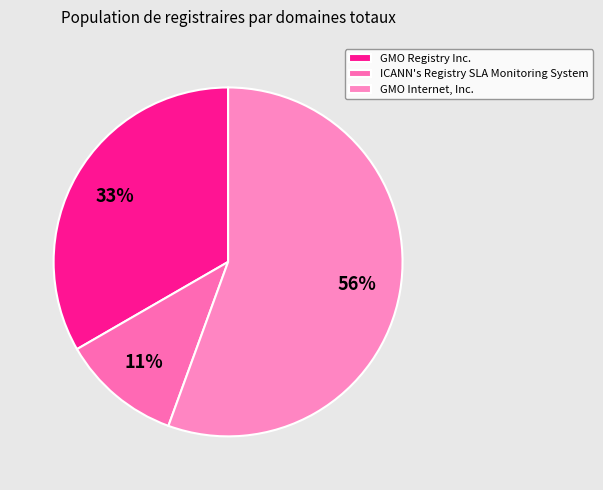

To the nearest percent, what is the combined percentage of GMO Registry Inc. and GMO Internet, Inc.?

89%